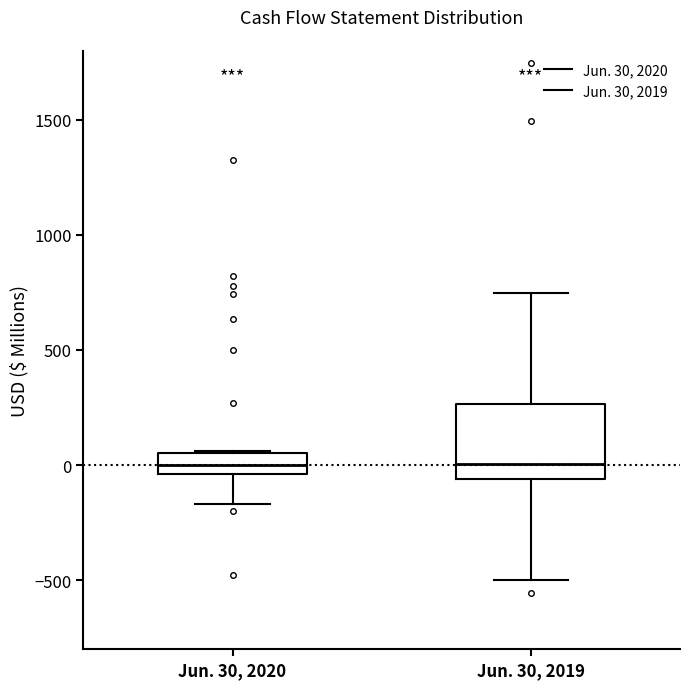

Reading left to right, read every box against the y-axis: the position of its median line, the range the box covers, and the ends of its whiskers. The values are not printed on the chart, so give them approximately, as read against the axis.

Jun. 30, 2020: median 0, box -50 to 50, whiskers -150 to 50
Jun. 30, 2019: median 0, box -50 to 250, whiskers -500 to 750